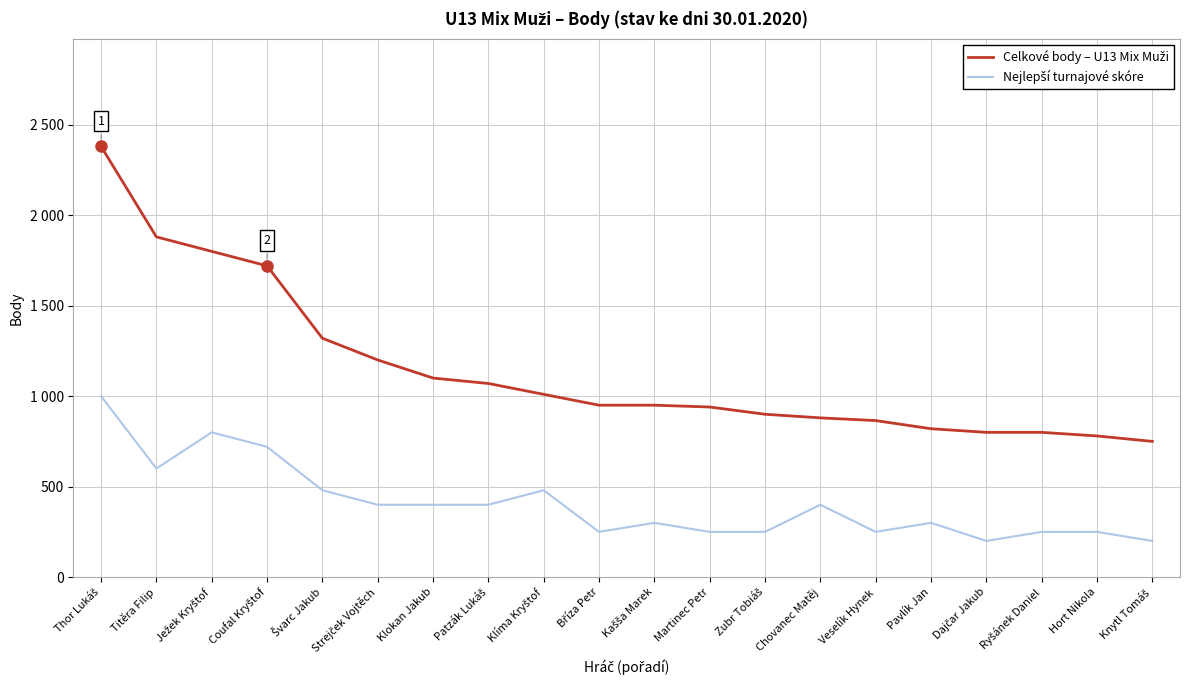

True or false: Nejlepší turnajové skóre and Celkové body – U13 Mix Muži cross at least once.

False